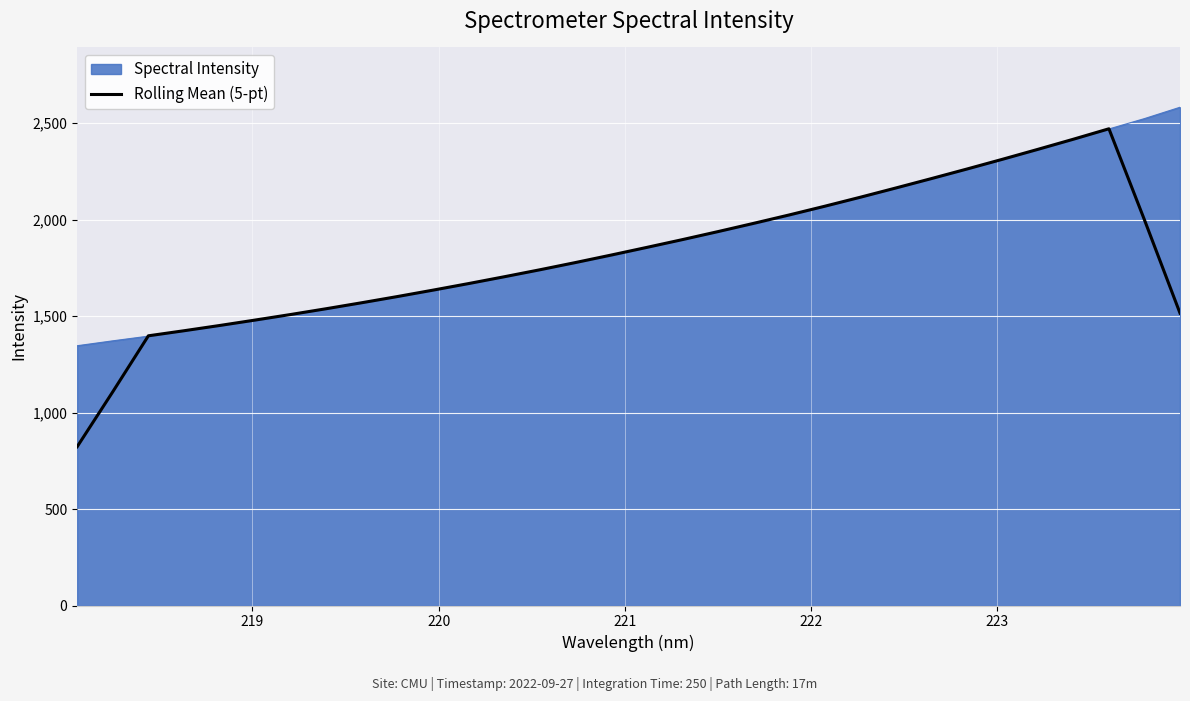

What is the greatest value displayed?

2582.1